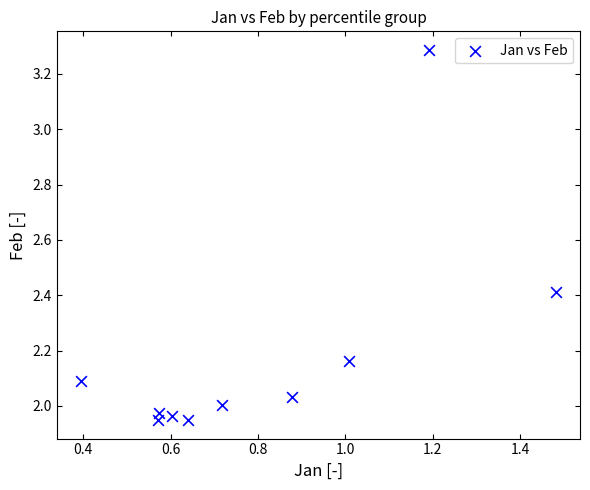

What is the average X value?

0.8